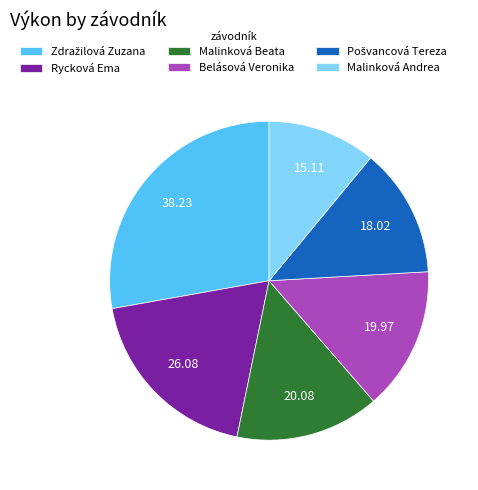

Which category has the smallest portion of the pie?

Malinková Andrea